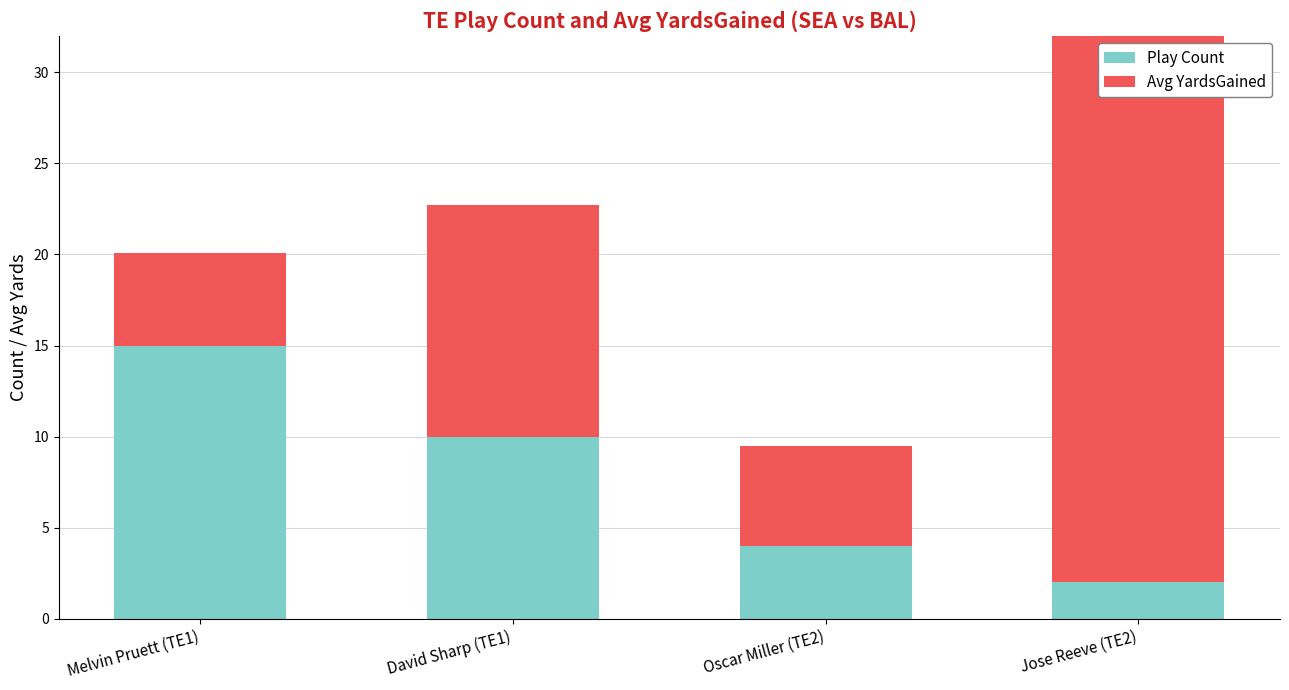

What is the spread (max minus min) of values at Jose Reeve (TE2)?

43.5